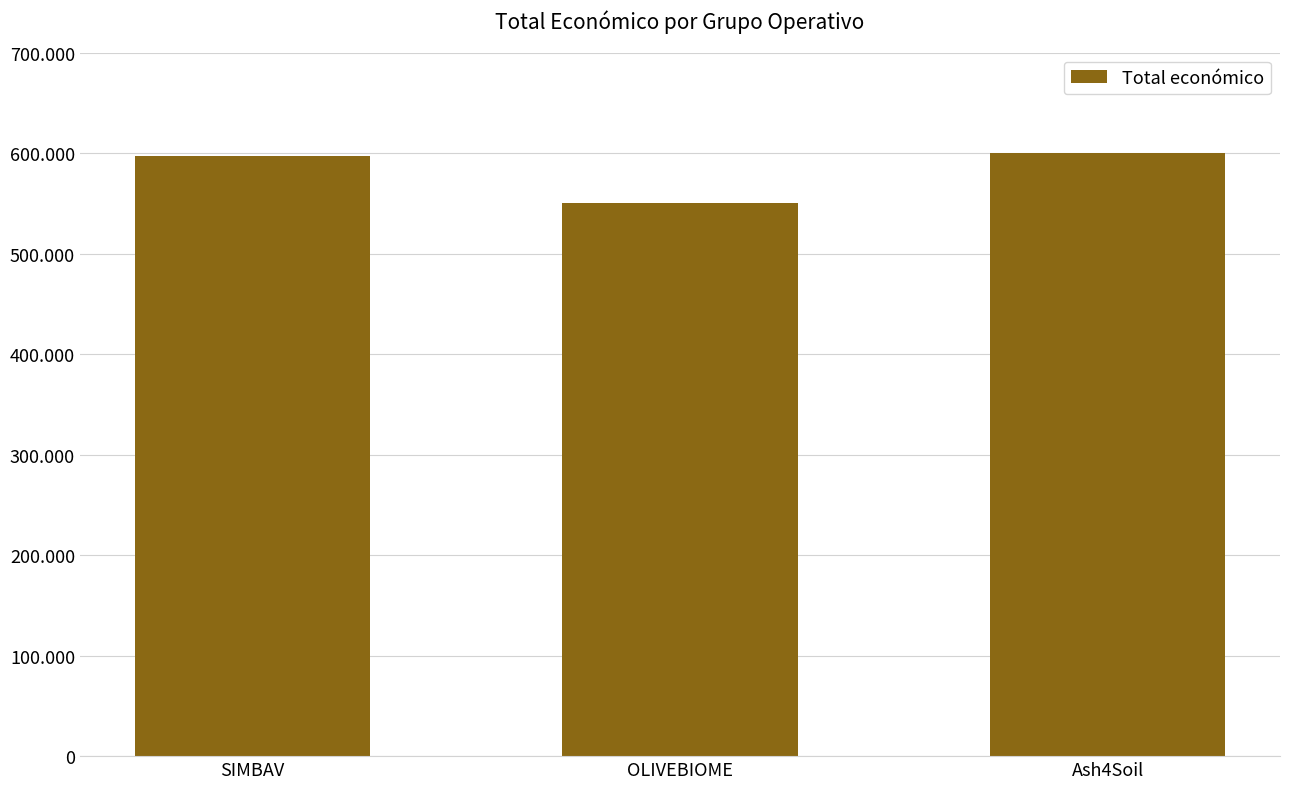

The value at OLIVEBIOME is 550111. True or false?

True